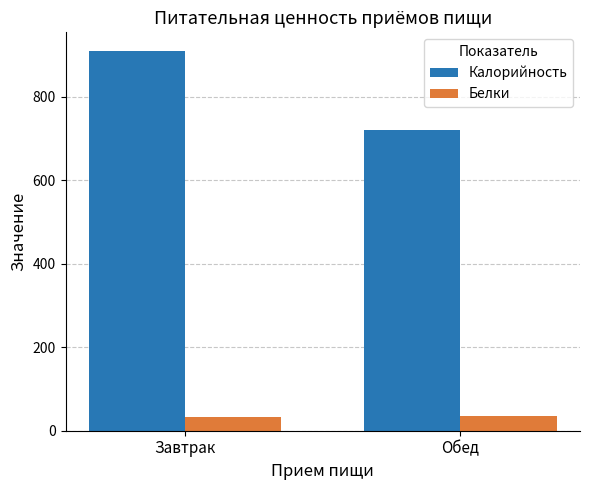

At how many categories does at least one series exceed 565?

2